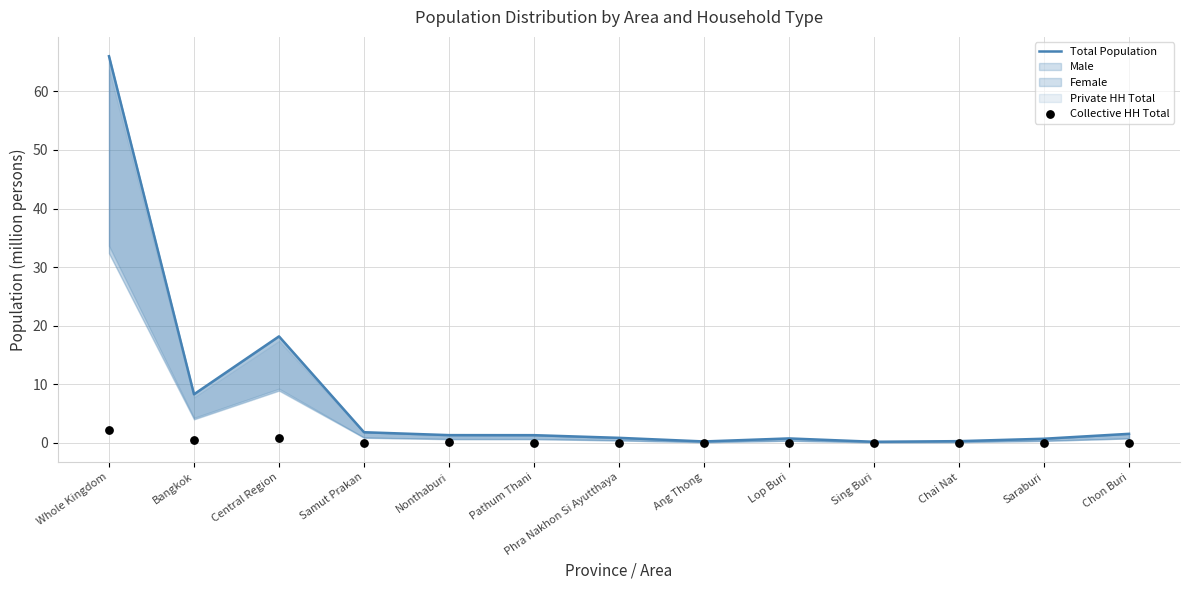

What is the total value across all series at Chon Buri?

1.6